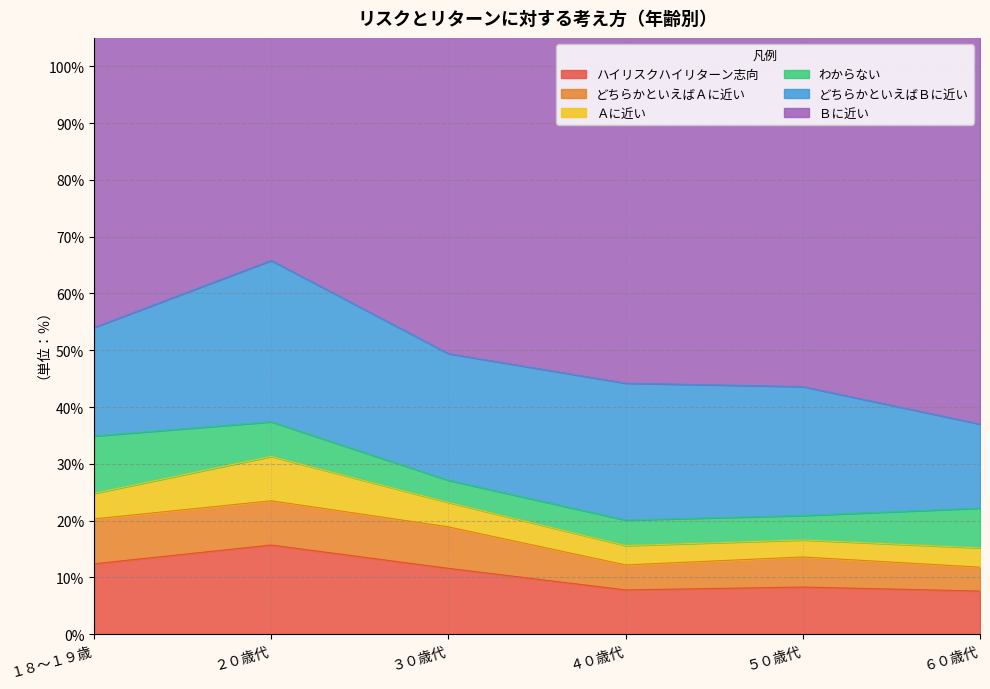

True or false: ハイリスクハイリターン志向 has a value of 7.6 at ６０歳代.

True